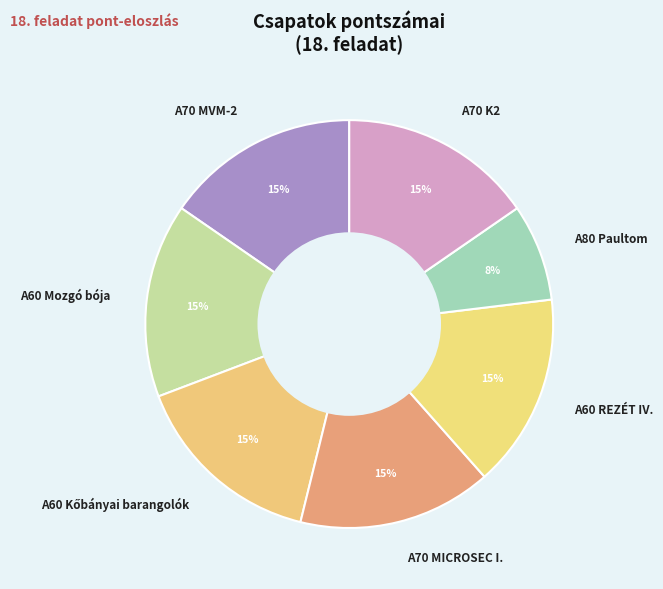

Is the sum of A70 K2 and A70 MICROSEC I. greater than half?

No